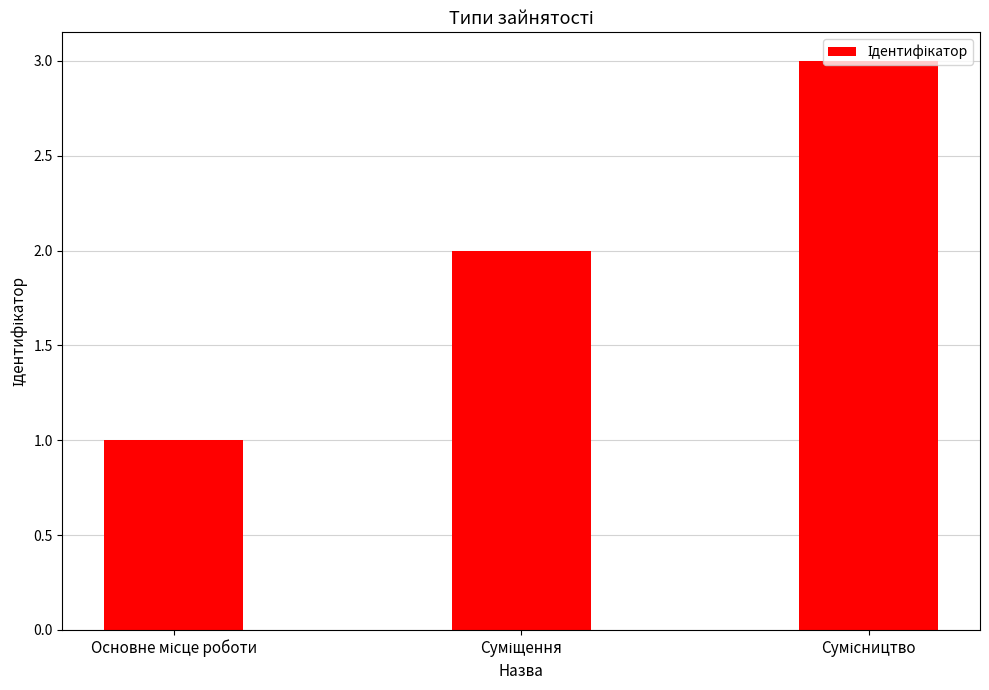

Are the bars grouped side by side (vs. stacked)?

No